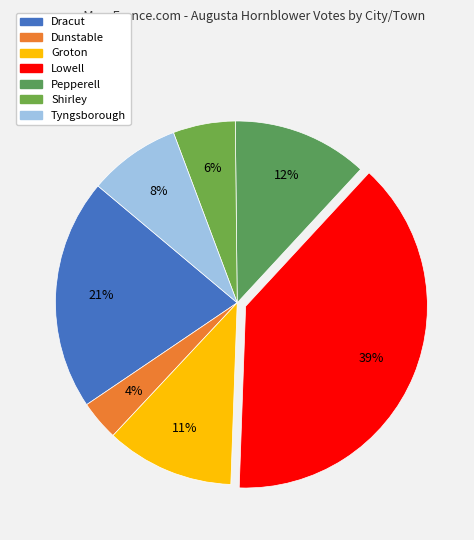

What is the change in value from Dracut to Groton?

-389